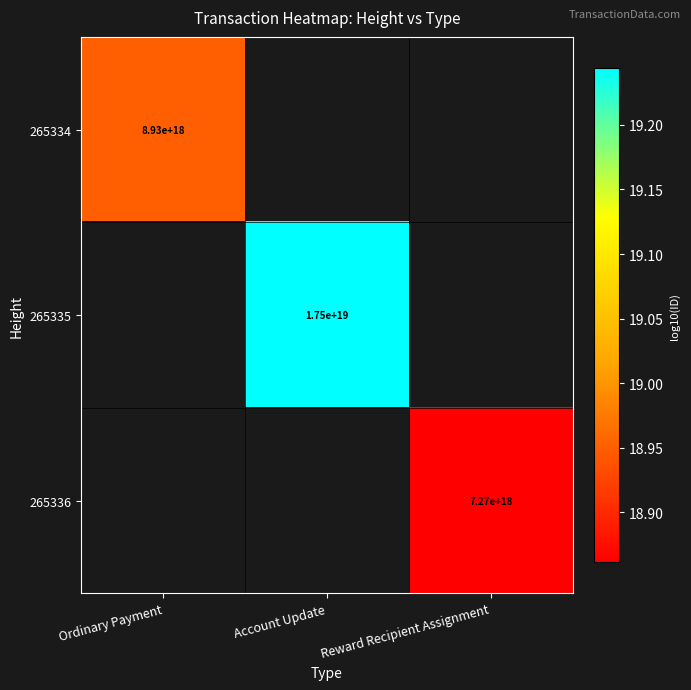

The 265336 series shows 18.9 at Reward Recipient Assignment. True or false?

True